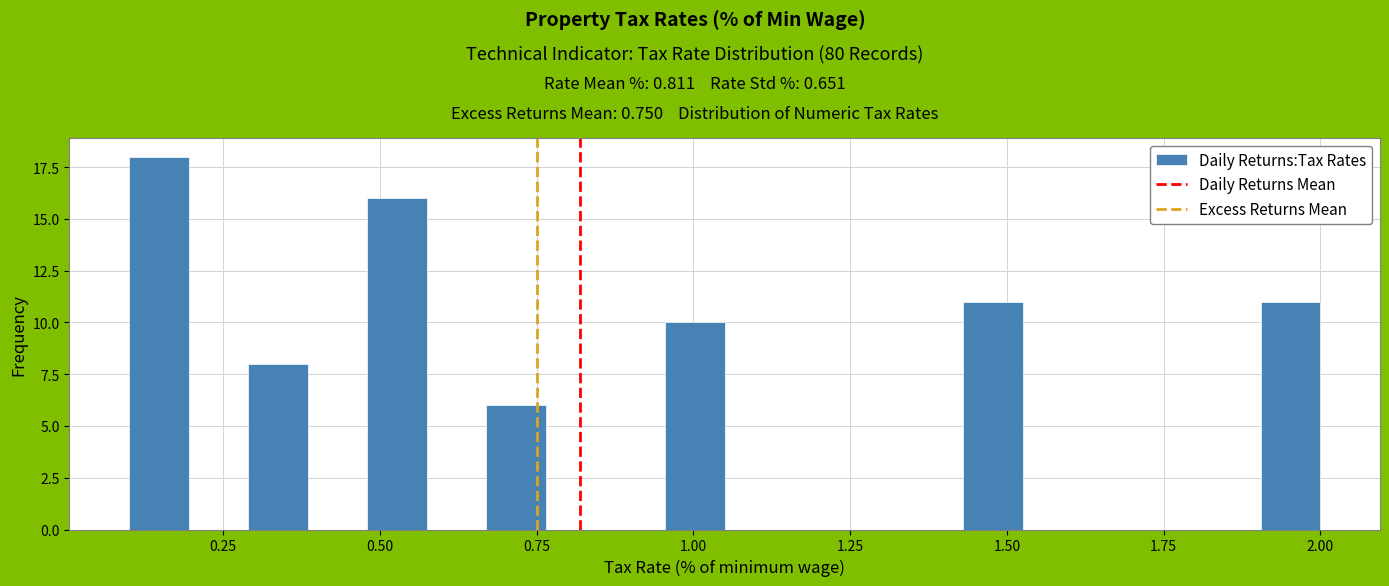

Around what value on the x-axis is the tallest bar? Give the approximate position of its centre, as read against the axis.

0.15